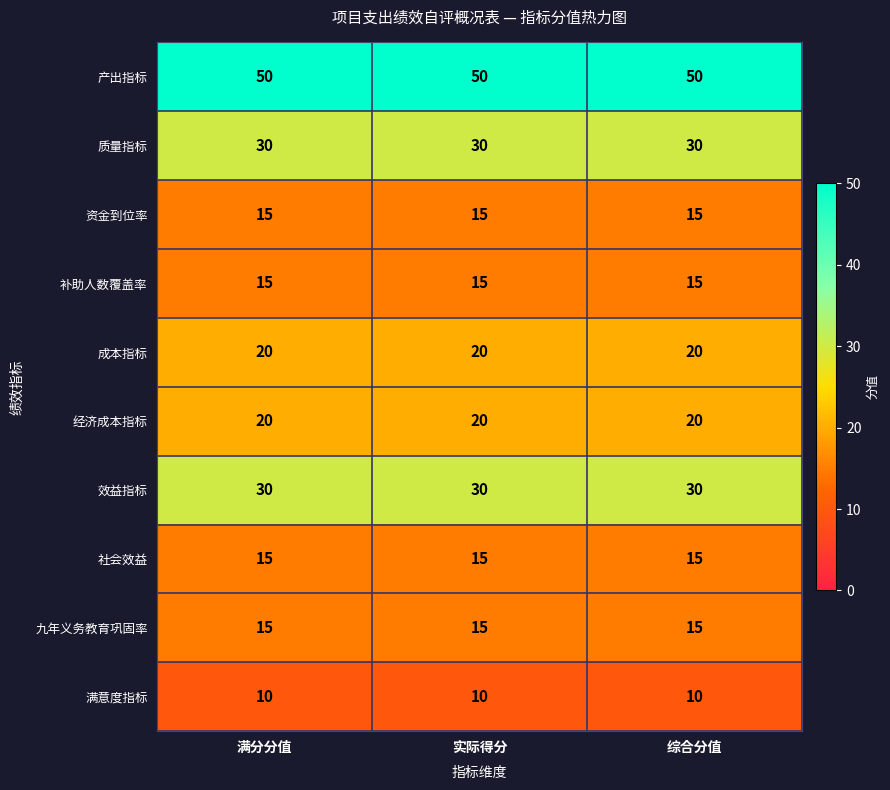

What is the maximum value for 效益指标?

30